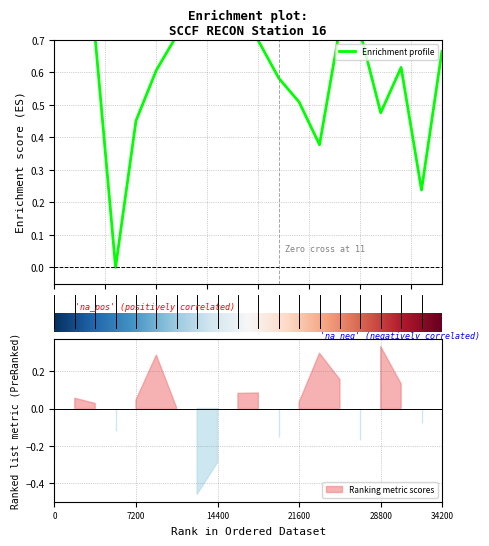

What is the sum of all values?

12.4